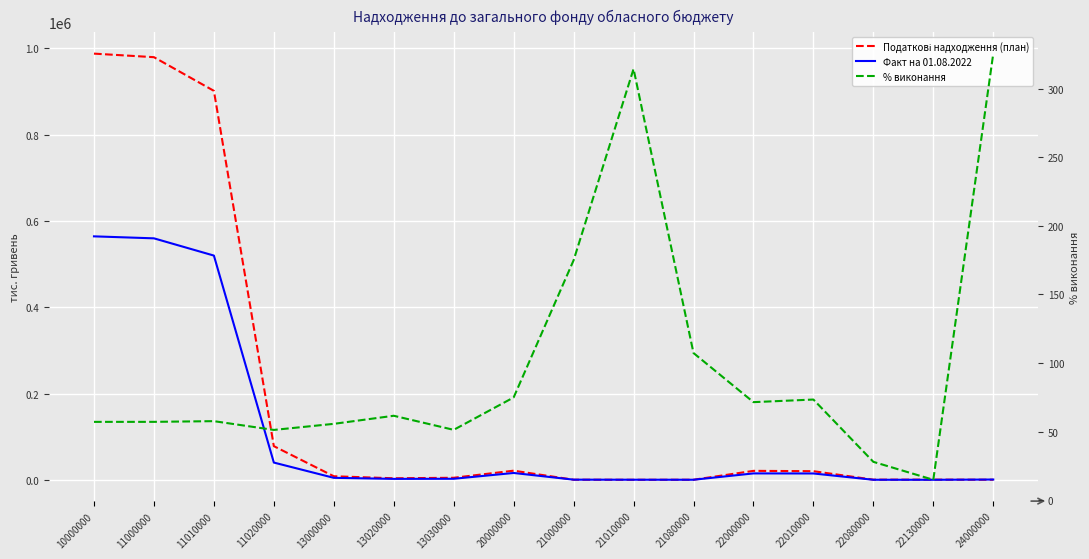

What are all the series names shown in the legend?

Податкові надходження (план), Факт на 01.08.2022, % виконання